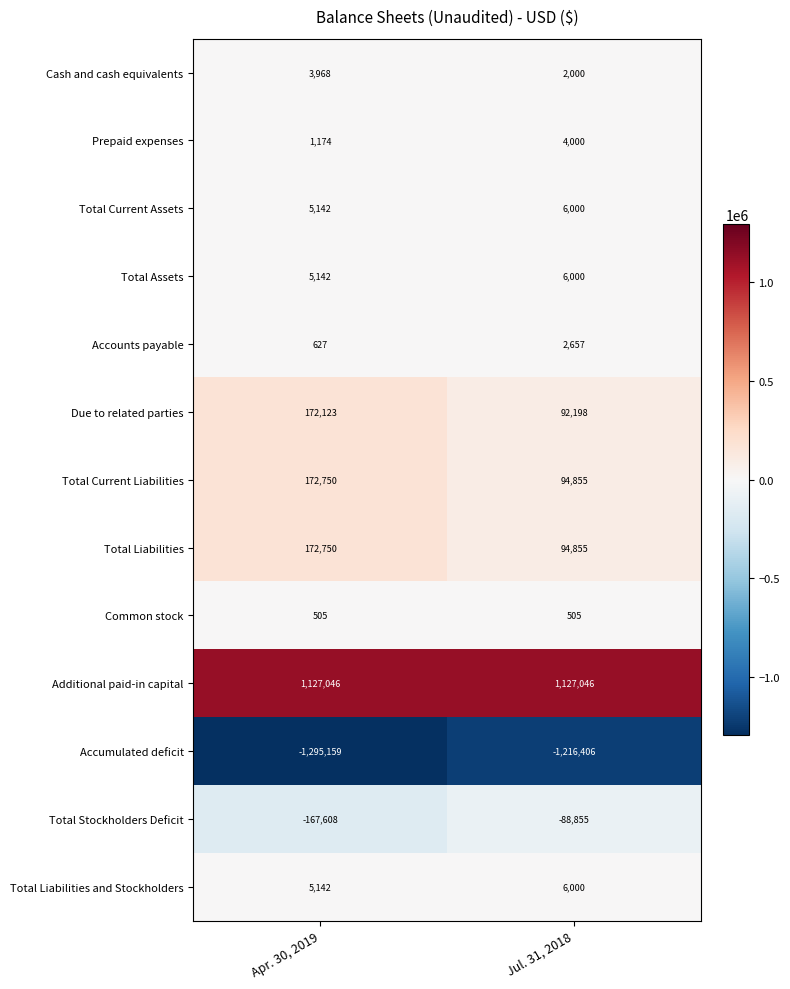

Which series changed the most between Apr. 30, 2019 and Jul. 31, 2018?

Due to related parties